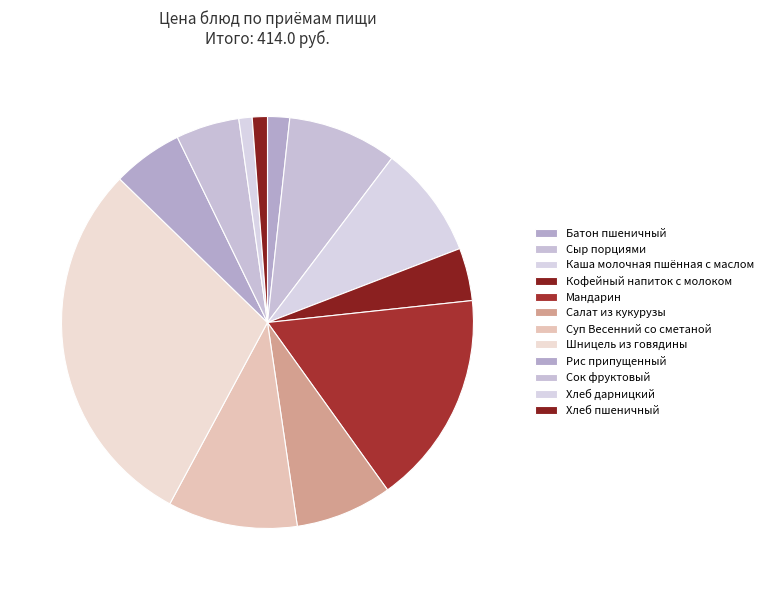

To the nearest percent, what is the difference between the Мандарин and Кофейный напиток с молоком slice percentages?

13%